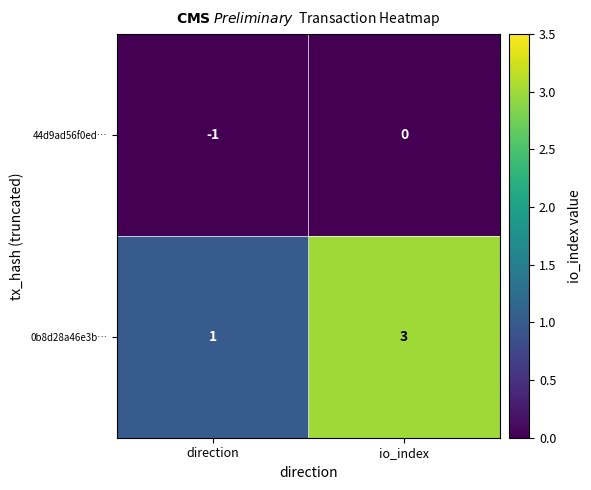

Rank the series by their maximum value, from highest to lowest.

0b8d28a46e3b…, 44d9ad56f0ed…